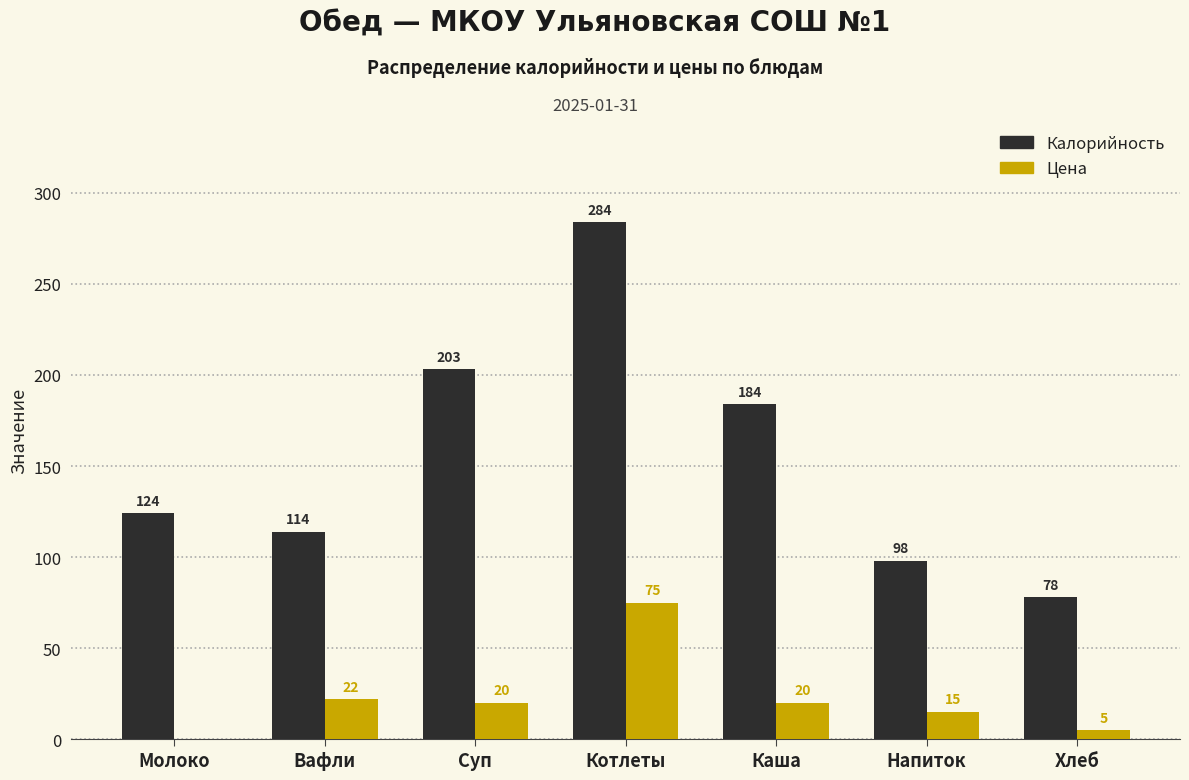

Reading left to right, list all the values displayed in this chart.

Калорийность: Молоко=124	Вафли=114	Суп=203	Котлеты=284	Каша=184	Напиток=98	Хлеб=78
Цена: Молоко=0	Вафли=22	Суп=20	Котлеты=75	Каша=20	Напиток=15	Хлеб=5